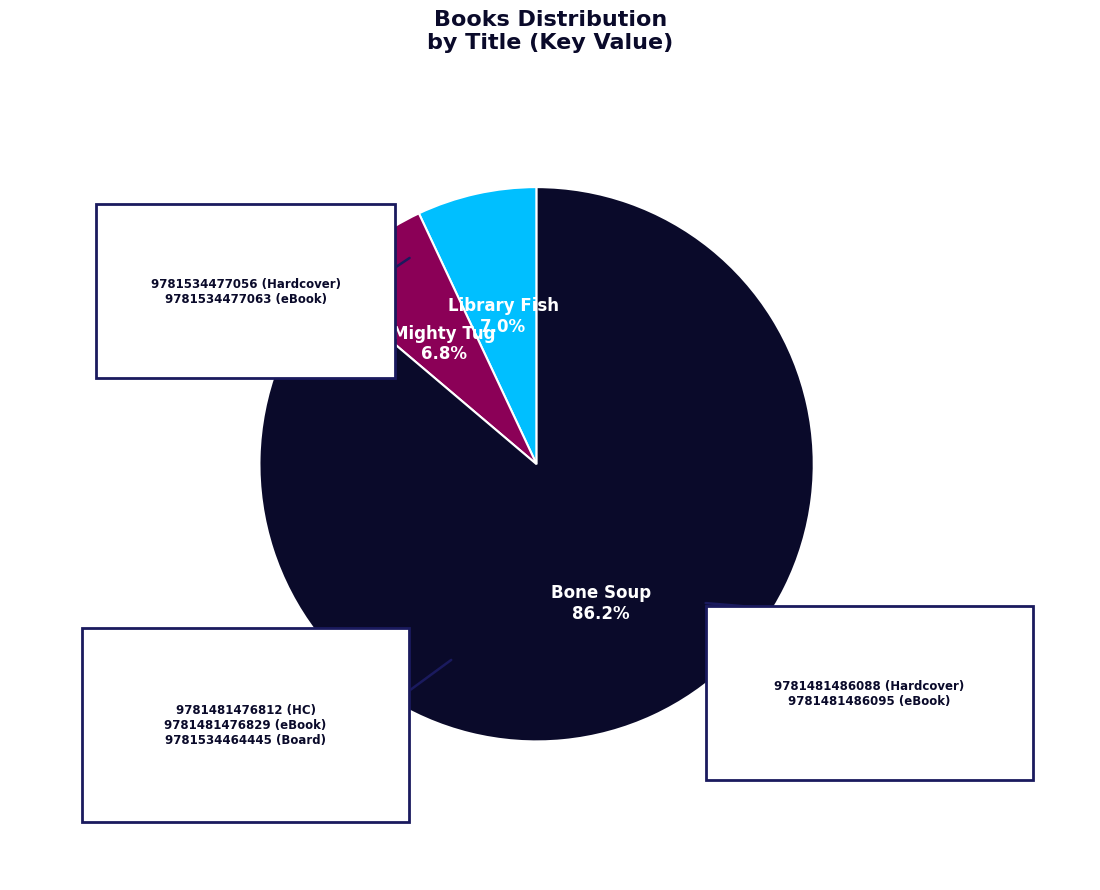

Which slice is the largest?

Bone Soup